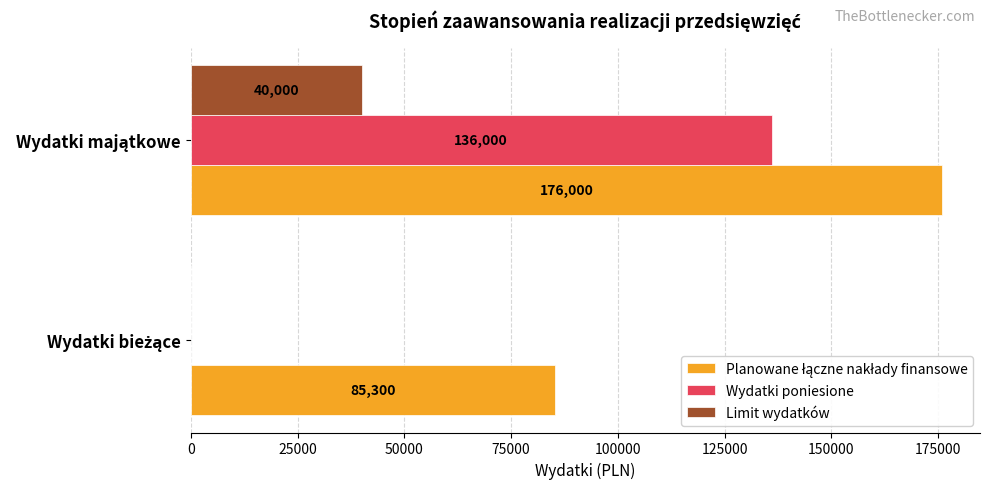

What is the sum of all Wydatki poniesione values?

136000